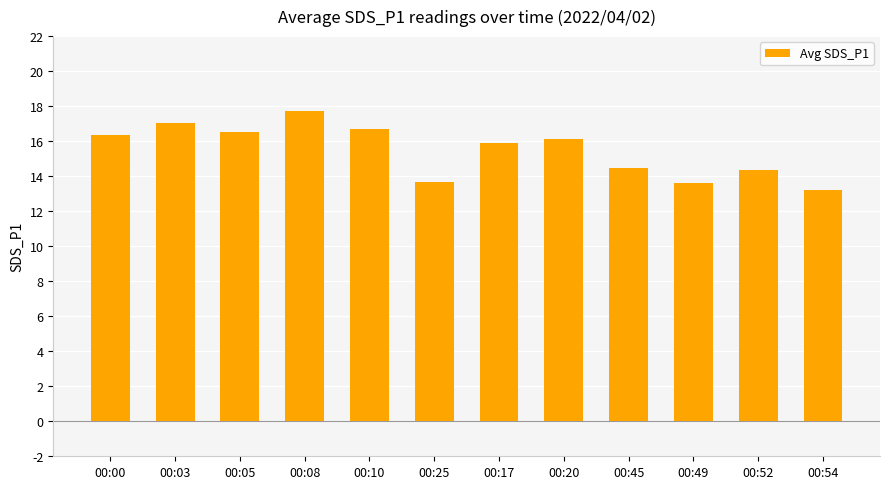

True or false: the data shows 28.5 at 00:03.

False